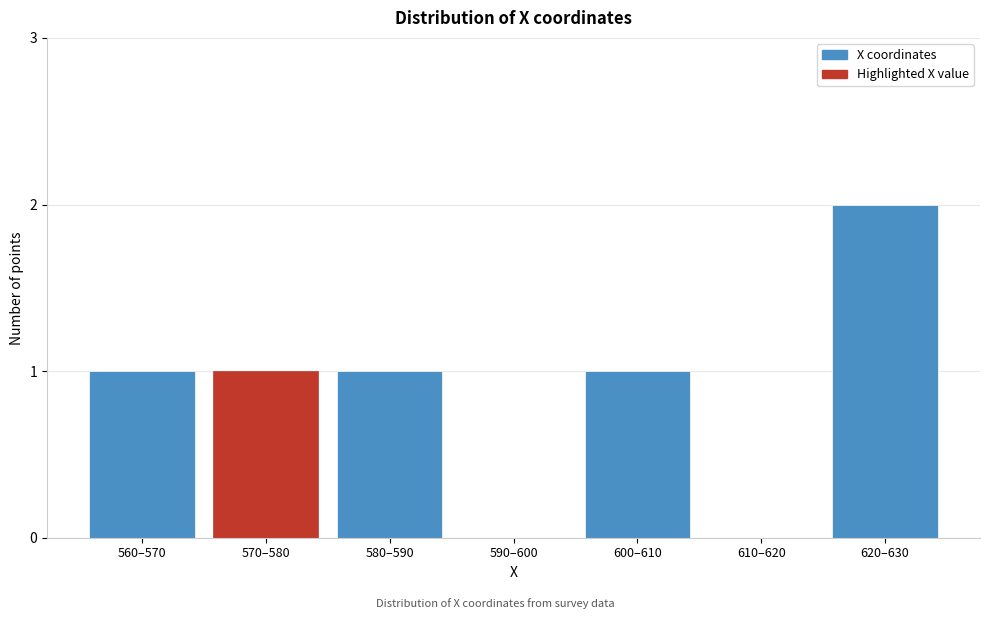

Reading right to left, what are all the values shown in this chart?

620–630=2	610–620=0	600–610=1	590–600=0	580–590=1	570–580=1	560–570=1